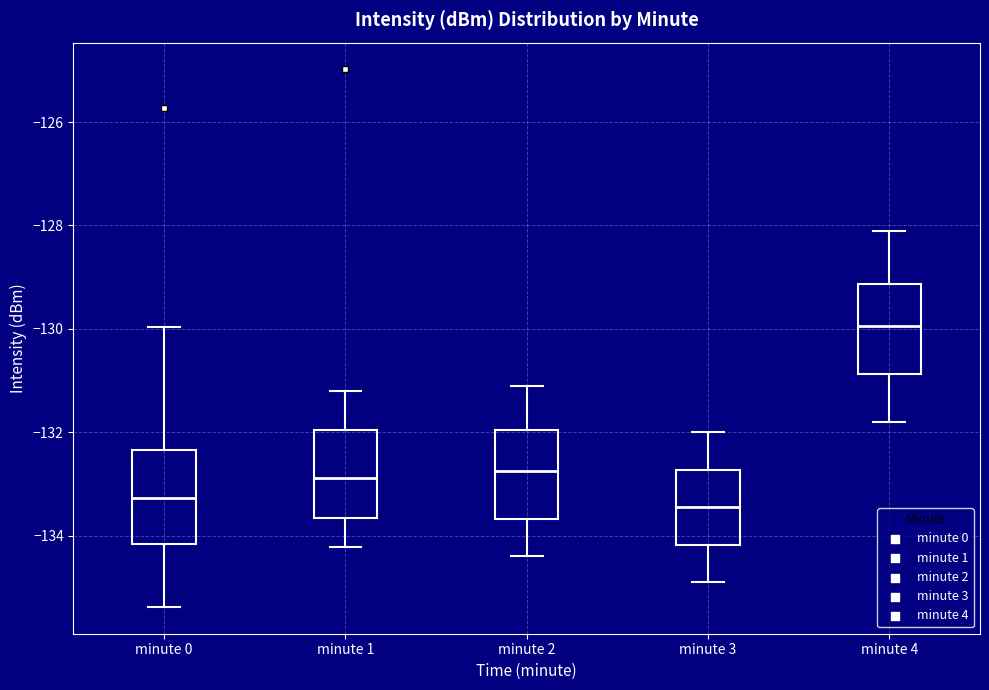

Reading left to right, transcribe this box plot: for each box, give where its median line is, the range the box spans, and where its two whiskers end, as read against the y-axis. The values are not printed on the chart, so give them approximately, as read against the axis.

minute 0: median -133.2, box -134.2 to -132.4, whiskers -135.4 to -130.0
minute 1: median -132.8, box -133.6 to -132.0, whiskers -134.2 to -131.2
minute 2: median -132.8, box -133.6 to -132.0, whiskers -134.4 to -131.0
minute 3: median -133.4, box -134.2 to -132.8, whiskers -134.8 to -132.0
minute 4: median -130.0, box -130.8 to -129.2, whiskers -131.8 to -128.0